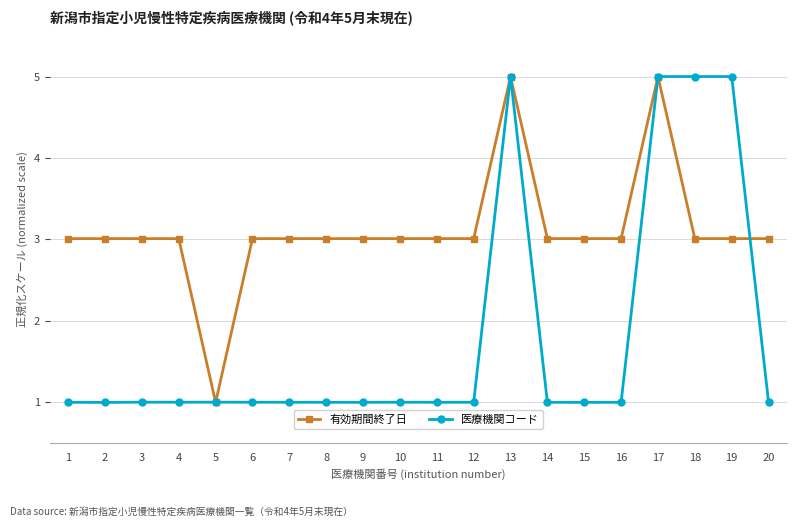

Rank the series by their average value, from highest to lowest.

有効期間終了日, 医療機関コード